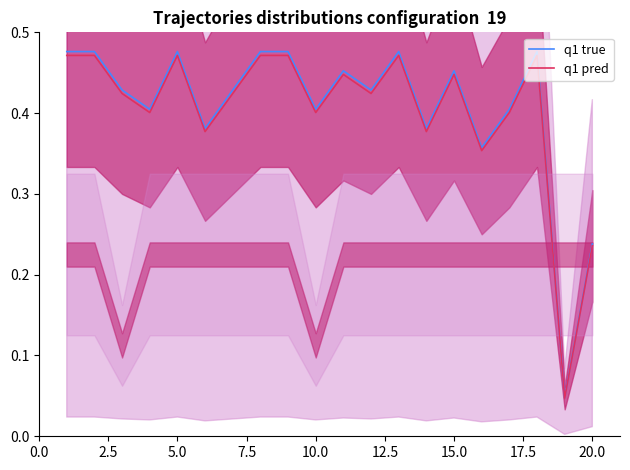

Rank the series at 2.5 from lowest to highest value.

q1 pred, q1 true